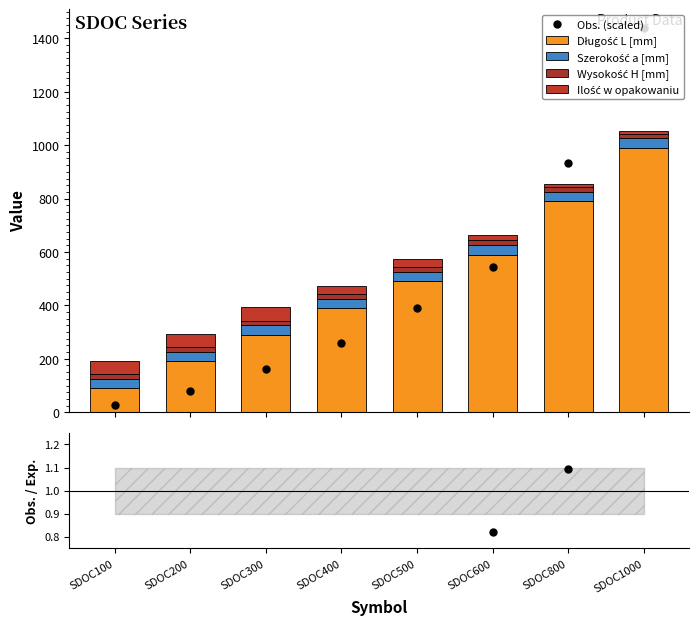

Between SDOC100 and SDOC200, which series saw the biggest shift?

Długość L [mm]